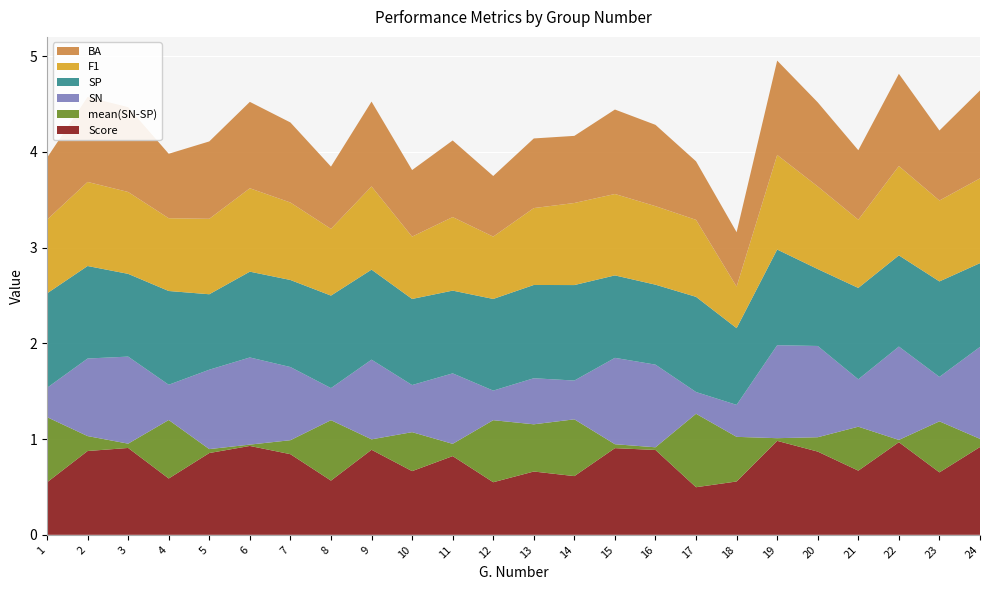

Reading right to left, extract all data points from this chart.

BA: 0.9	0.7	1.0	0.7	0.9	1.0	0.6	0.6	0.8	0.9	0.7	0.7	0.6	0.8	0.7	0.9	0.7	0.8	0.9	0.8	0.7	0.9	0.9	0.6
F1: 0.9	0.8	0.9	0.7	0.9	1.0	0.4	0.8	0.8	0.8	0.9	0.8	0.7	0.8	0.7	0.9	0.7	0.8	0.9	0.8	0.8	0.9	0.9	0.8
SP: 0.9	1.0	1.0	1.0	0.8	1.0	0.8	1.0	0.8	0.9	1.0	1.0	1.0	0.9	0.9	0.9	1.0	0.9	0.9	0.8	1.0	0.9	1.0	1.0
SN: 1.0	0.5	1.0	0.5	1.0	1.0	0.3	0.2	0.9	0.9	0.4	0.5	0.3	0.7	0.5	0.8	0.3	0.8	0.9	0.8	0.4	0.9	0.8	0.3
mean(SN-SP): 0.1	0.5	0.0	0.5	0.1	0.0	0.5	0.8	0.0	0.0	0.6	0.5	0.6	0.1	0.4	0.1	0.6	0.1	0.0	0.0	0.6	0.0	0.2	0.7
Score: 0.9	0.7	1.0	0.7	0.9	1.0	0.6	0.5	0.9	0.9	0.6	0.7	0.5	0.8	0.7	0.9	0.6	0.8	0.9	0.9	0.6	0.9	0.9	0.5